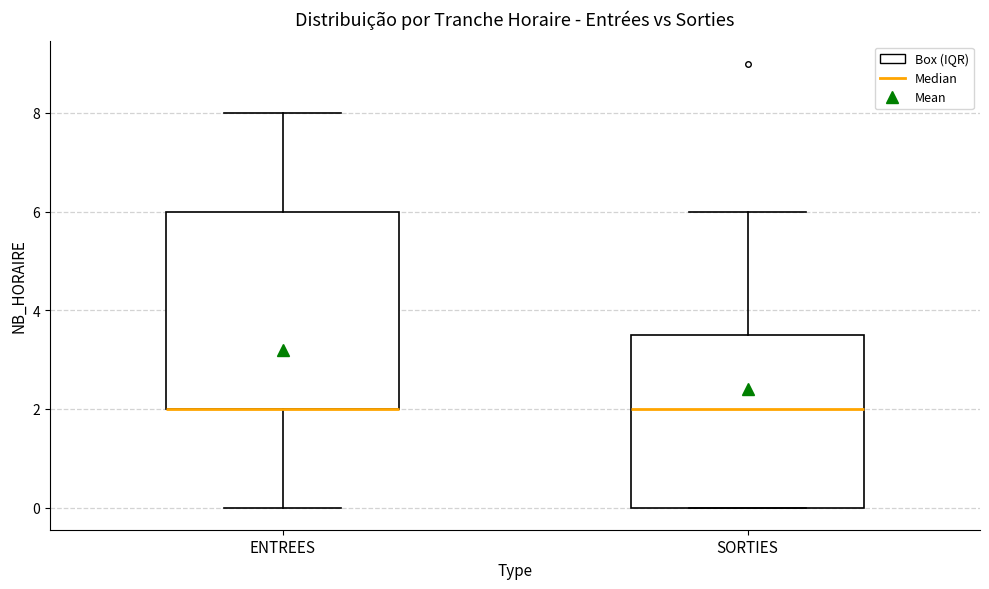

Reading left to right, transcribe this box plot: for each box, give where its median line is, the range the box spans, and where its two whiskers end, as read against the y-axis. The values are not printed on the chart, so give them approximately, as read against the axis.

ENTREES: median 2.0 (drawn on the box's lower edge), box 2.0 to 6.0, whiskers 0.0 to 8.0
SORTIES: median 2.0, box 0.0 to 3.6, whiskers 0.0 to 6.0